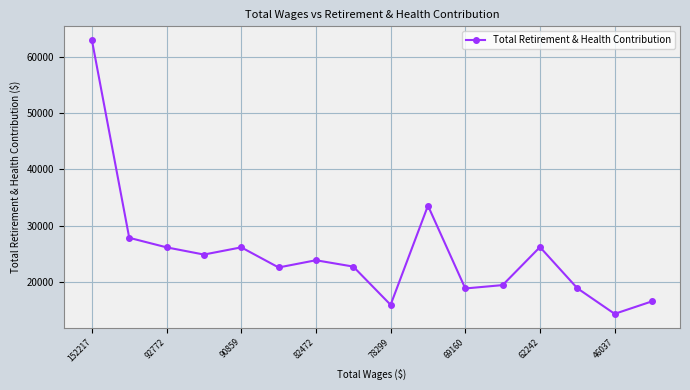

What is the sum of all values?

400405